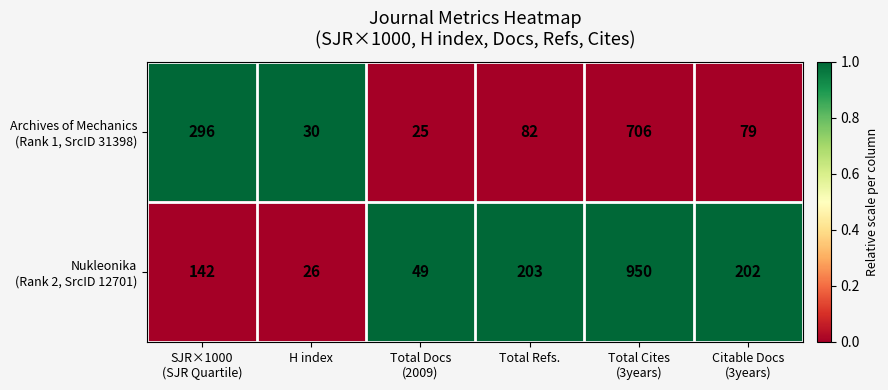

What is the difference between the highest and lowest values at H index?

4